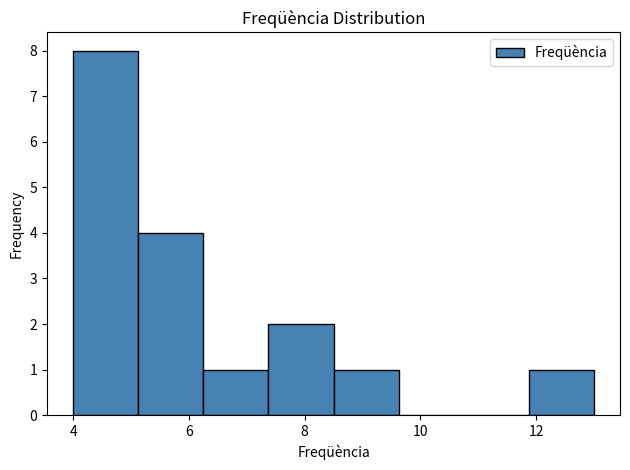

Which range on the x-axis has the tallest bar?

4.0 to 5.2